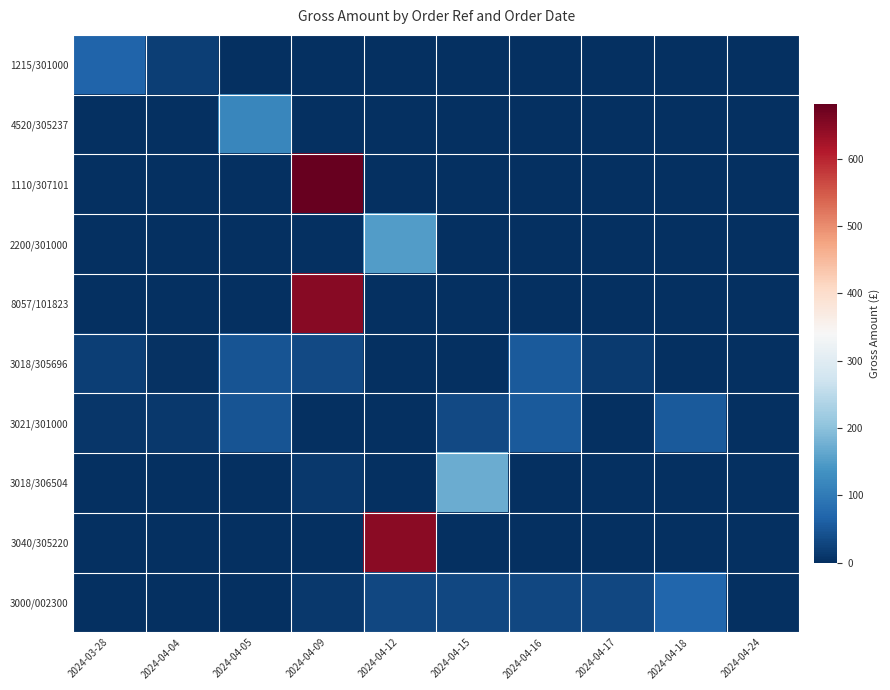

Which series has the largest range (max minus min)?

1110/307101